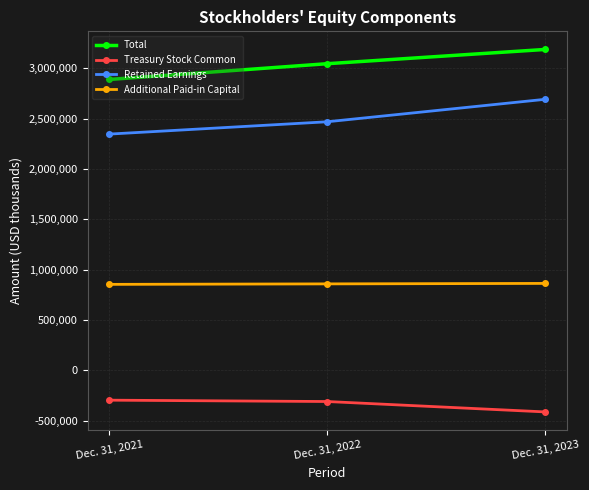

List the labels in order of Total value, largest first.

Dec. 31, 2023, Dec. 31, 2022, Dec. 31, 2021